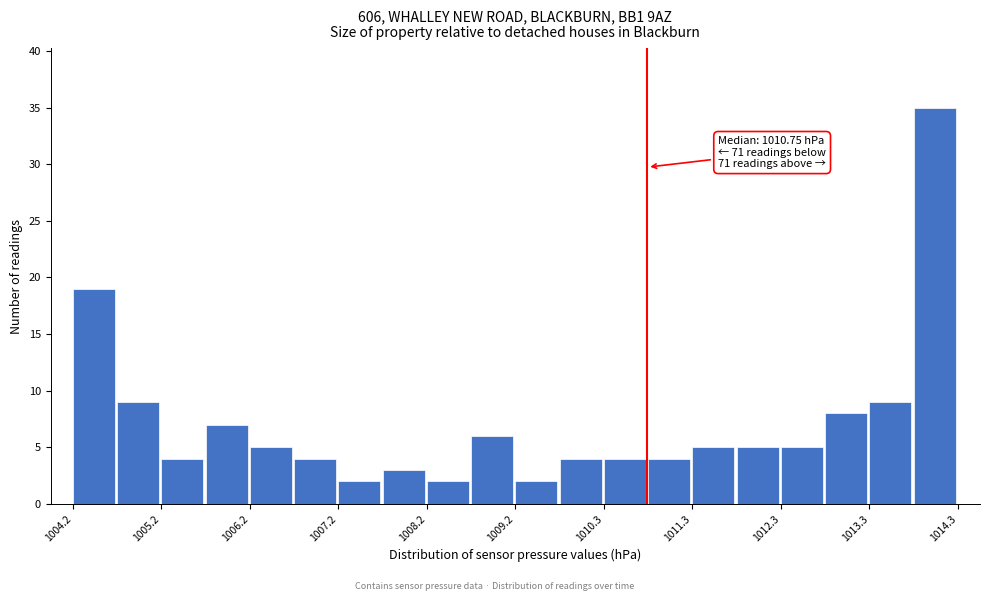

Read against the x-axis, roughly where is the centre of the tallest bar?

1014.0